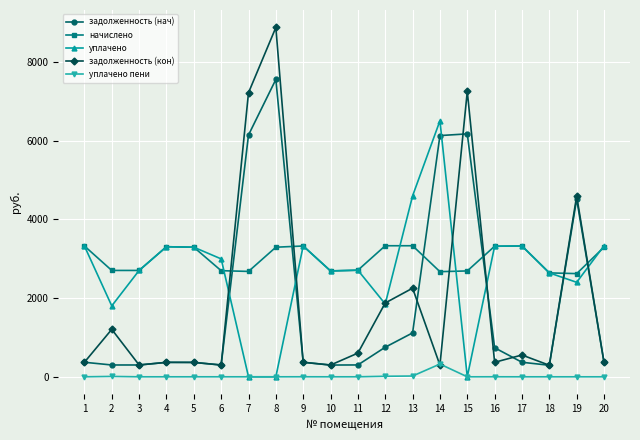

What is the maximum value shown in the chart?

8872.2